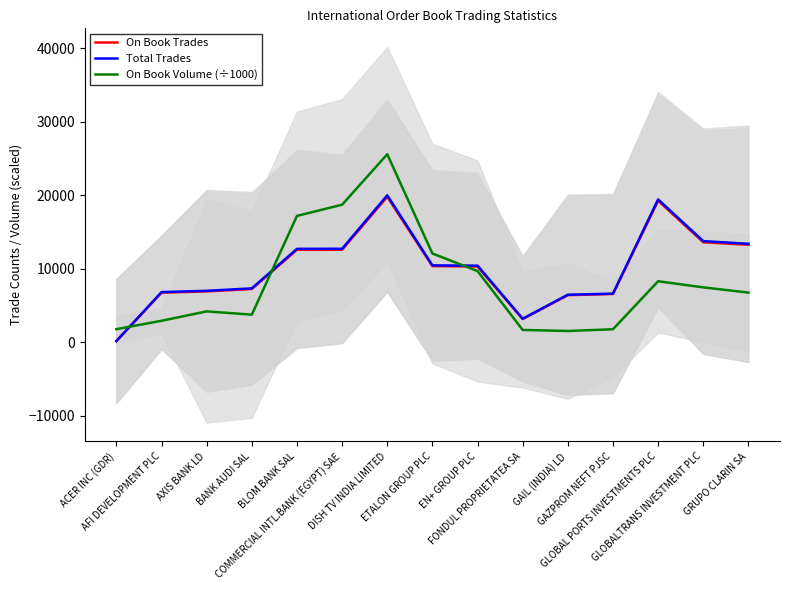

Which series has the largest total across all categories?

Total Trades